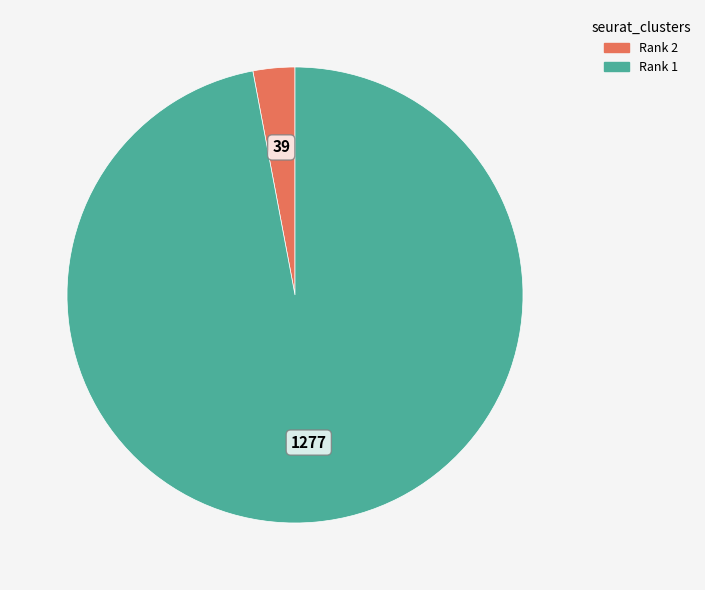

Combined, do Rank 1 and Rank 2 account for over 50%?

Yes